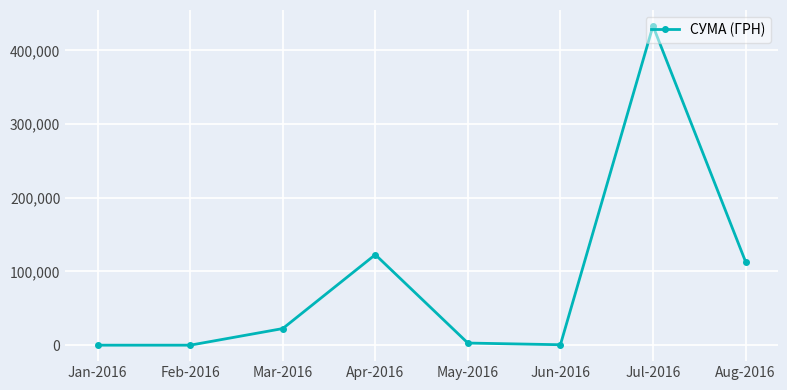

Is this an area chart (filled region under the line)?

No